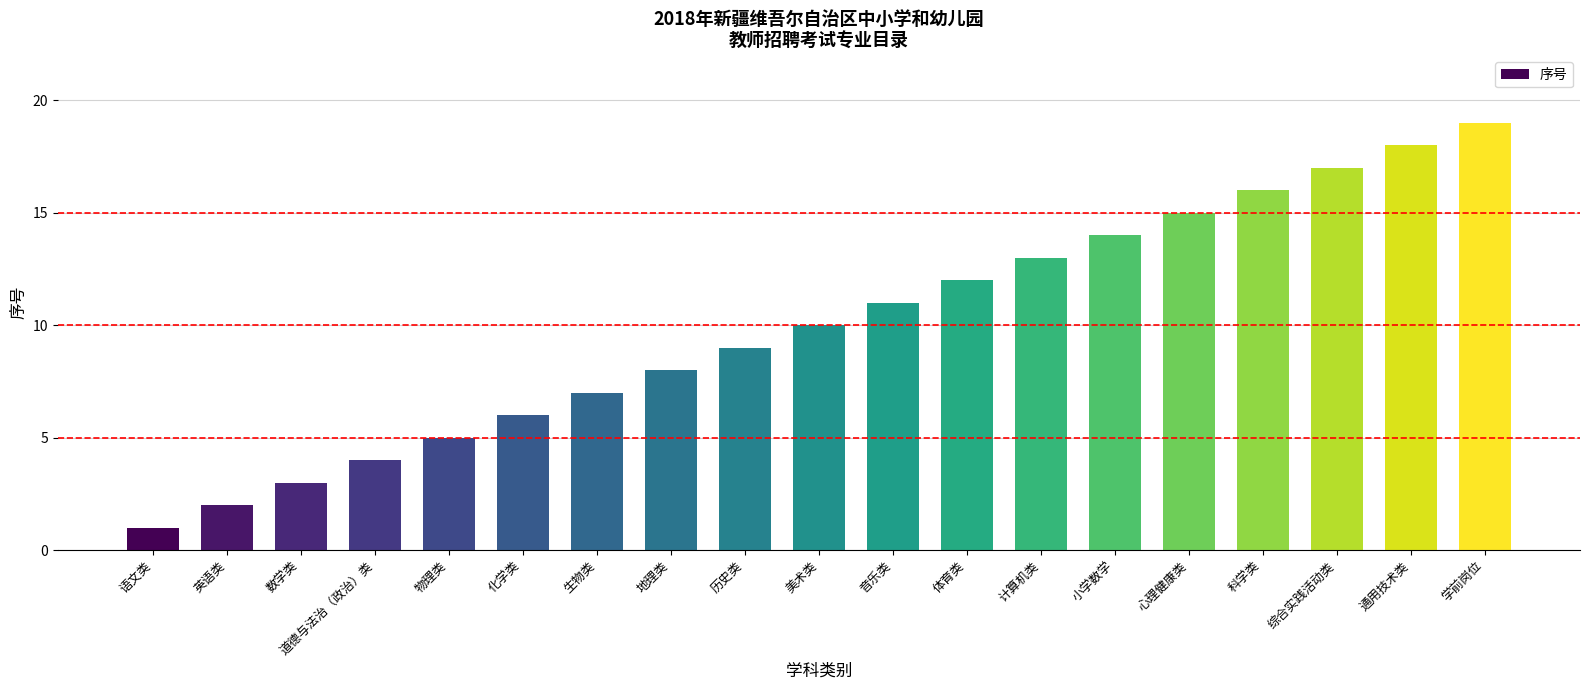

What is the sum of the values at 道德与法治（政治）类 and 体育类?

16